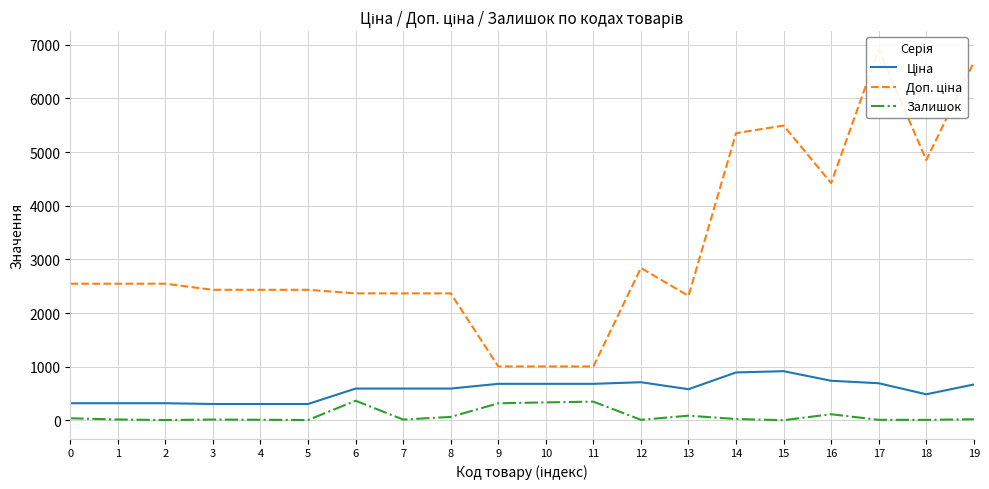

True or false: Залишок and Ціна intersect in this chart.

False